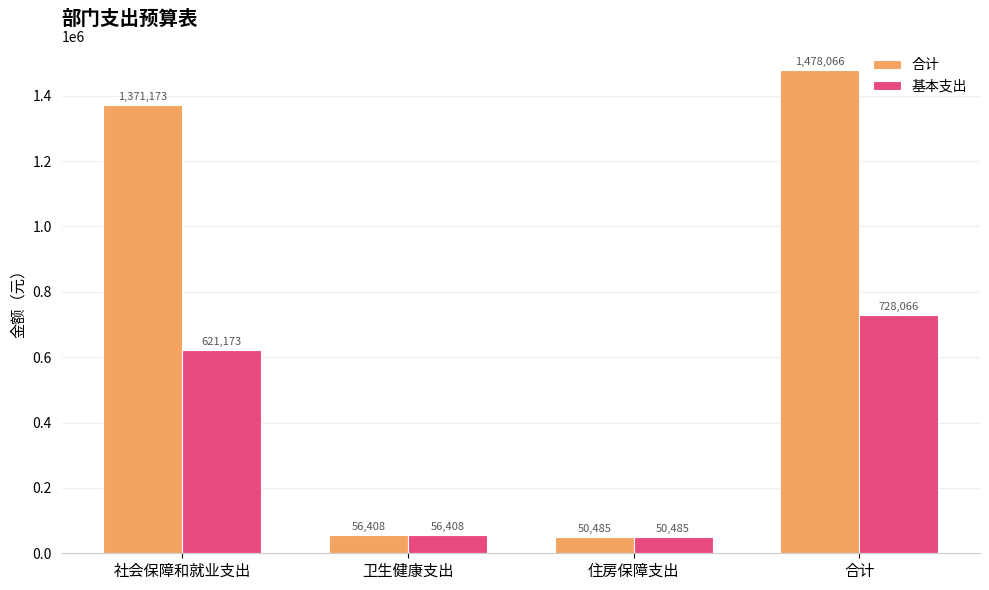

How many values in the 合计 series are below 1371172?

2